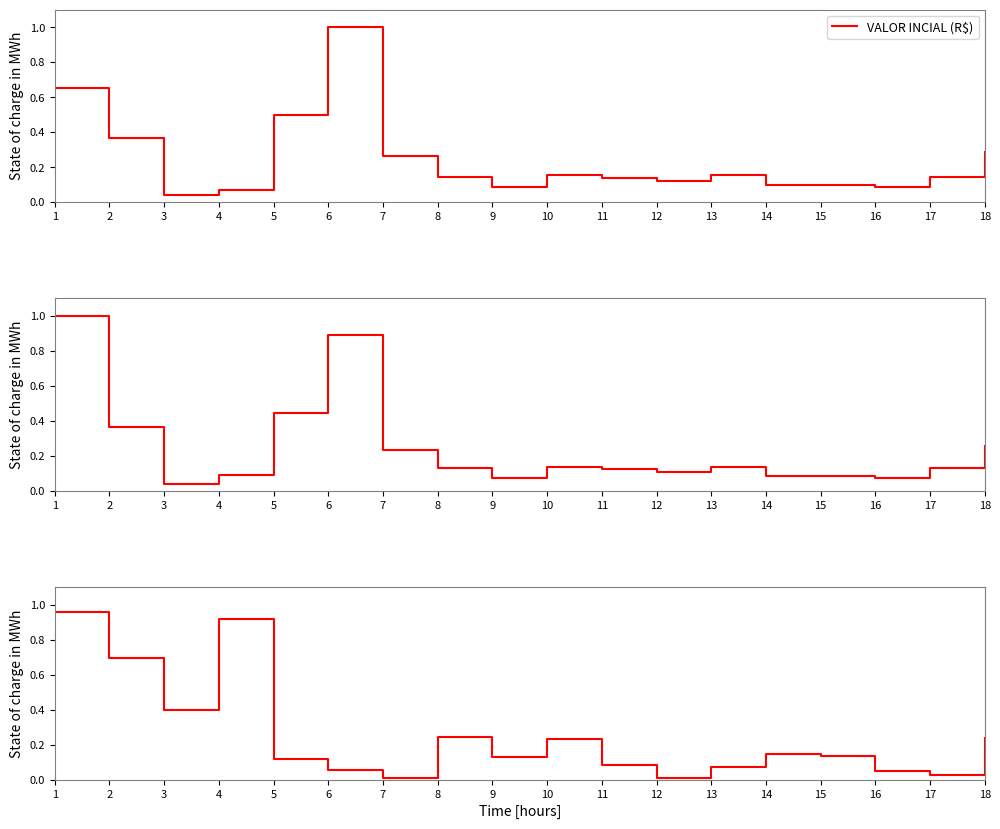

What are all the series names shown in the legend?

VALOR INCIAL (R$), VALOR ATUAL (R$), PERCENTUAL CONCLUÍDO